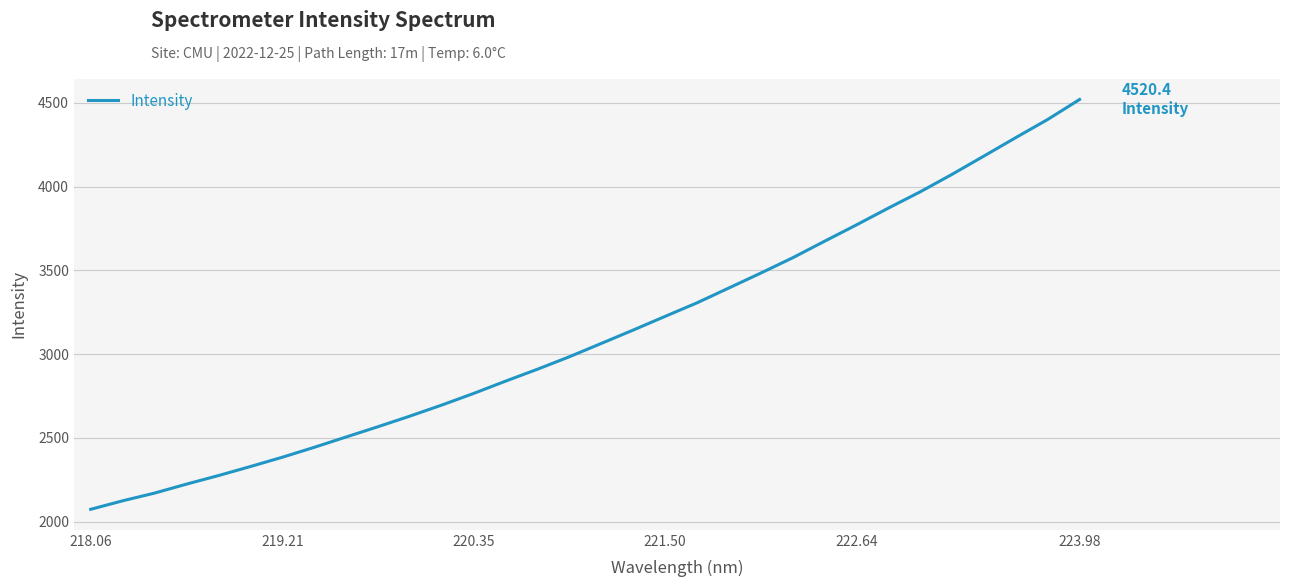

What is the smallest value displayed?

2073.8